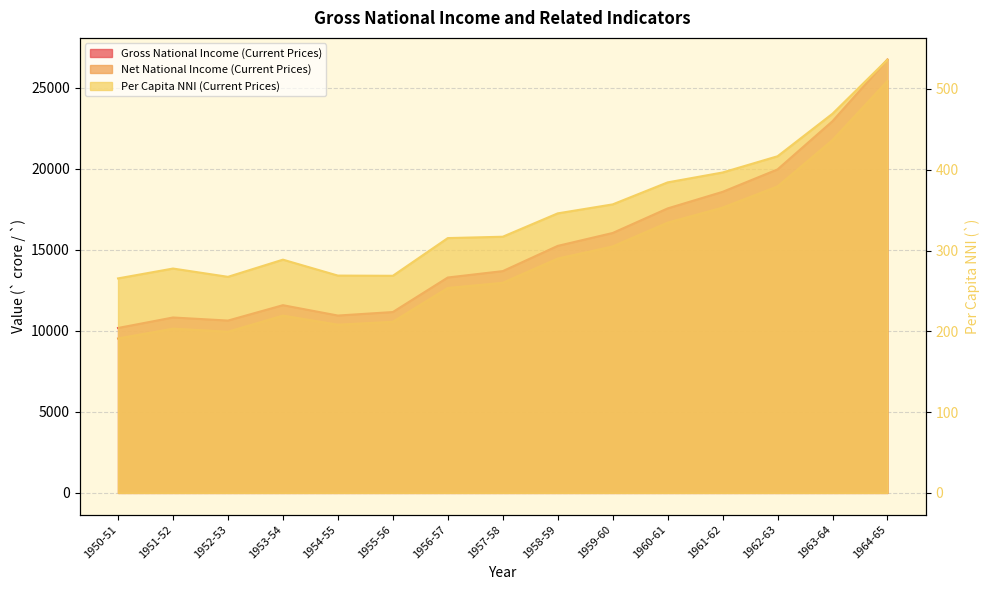

Reading right to left, transcribe all the data shown in this chart.

Gross National Income (Current Prices): 1964-65=26750.3	1963-64=22946.0	1962-63=19968.9	1961-62=18584.1	1960-61=17561.3	1959-60=16044.7	1958-59=15248.5	1957-58=13690.4	1956-57=13296.9	1955-56=11164.8	1954-55=10948.1	1953-54=11587.7	1952-53=10638.4	1951-52=10828.3	1950-51=10180.6
Net National Income (Current Prices): 1964-65=25423.3	1963-64=21776.5	1962-63=18916.7	1961-62=17608.4	1960-61=16679.8	1959-60=15212.5	1958-59=14462.3	1957-58=12968.1	1956-57=12647.2	1955-56=10560.5	1954-55=10382.2	1953-54=10941.2	1952-53=9948.6	1951-52=10135.9	1950-51=9531.2
Per Capita NNI (Current Prices): 1964-65=536.4	1963-64=469.3	1962-63=416.7	1961-62=396.6	1960-61=384.3	1959-60=357.1	1958-59=346.0	1957-58=317.1	1956-57=315.4	1955-56=268.7	1954-55=269.0	1953-54=288.7	1952-53=267.4	1951-52=277.7	1950-51=265.5